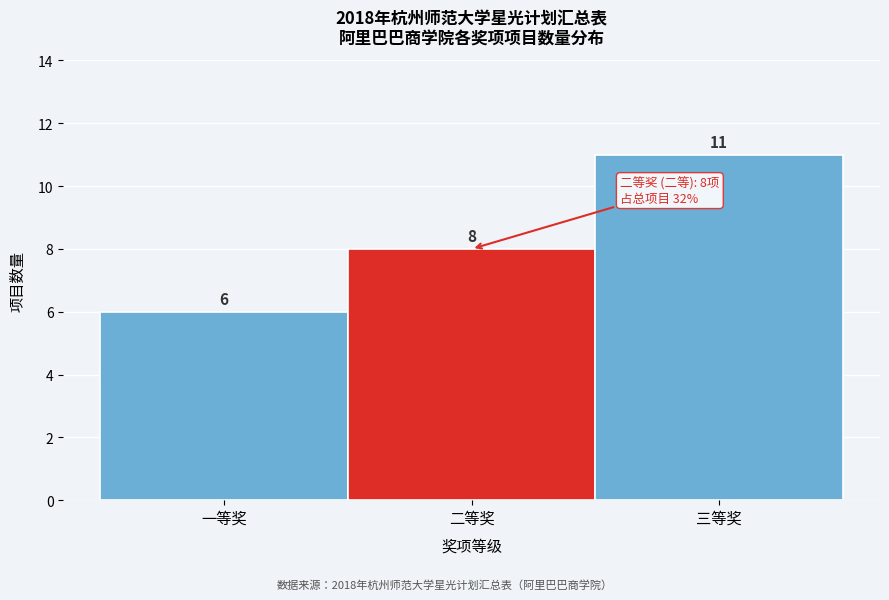

Reading left to right, what are all the values shown in this chart?

6	8	11